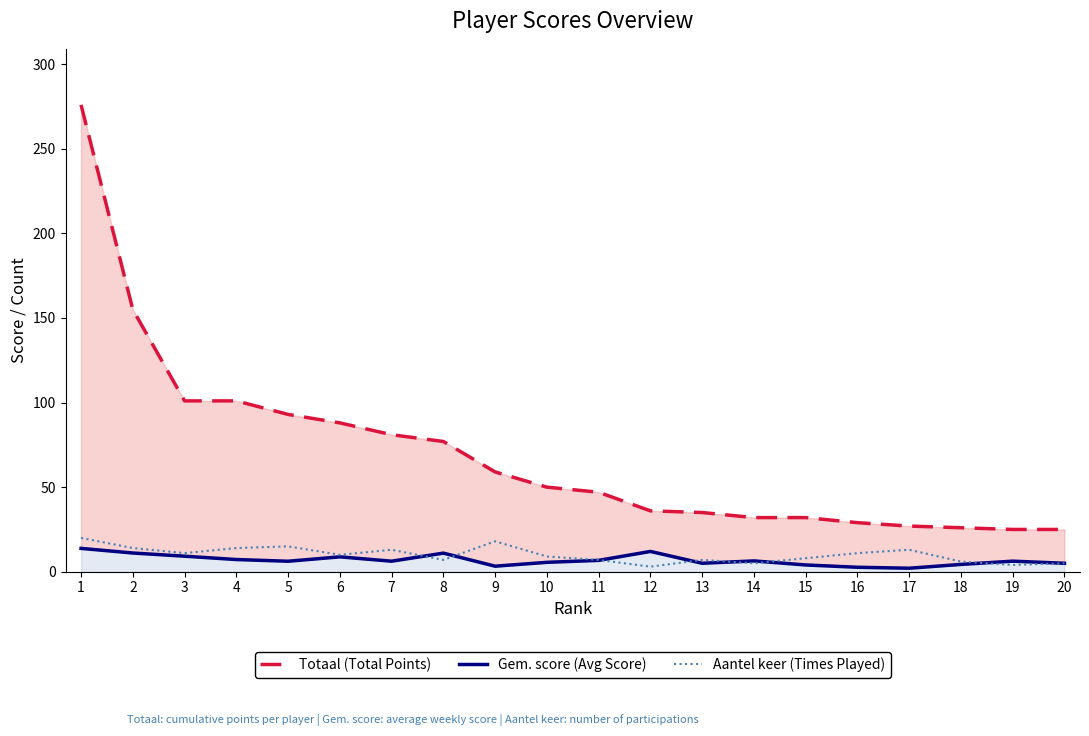

True or false: Gem. score (Avg Score) and Aantel keer (Times Played) intersect in this chart.

True